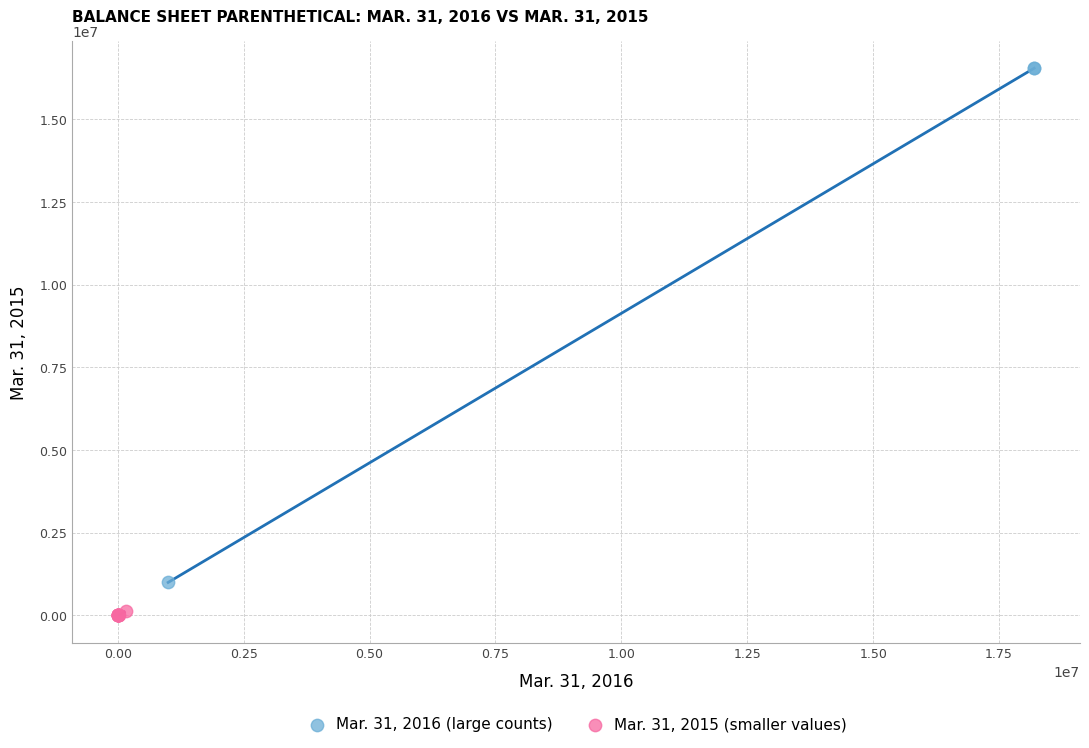

Which series has the widest spread of Y values?

Mar. 31, 2016 (large counts)